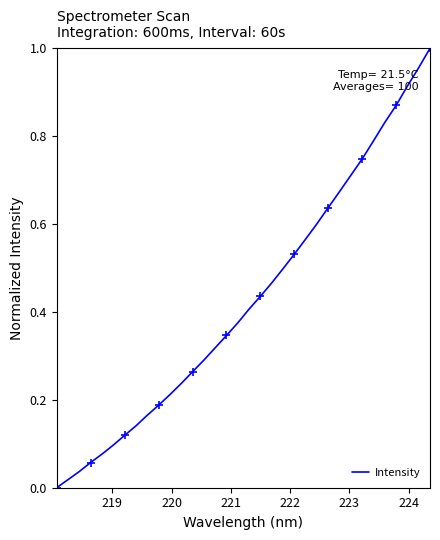

Does the chart display data point markers on the line(s)?

No